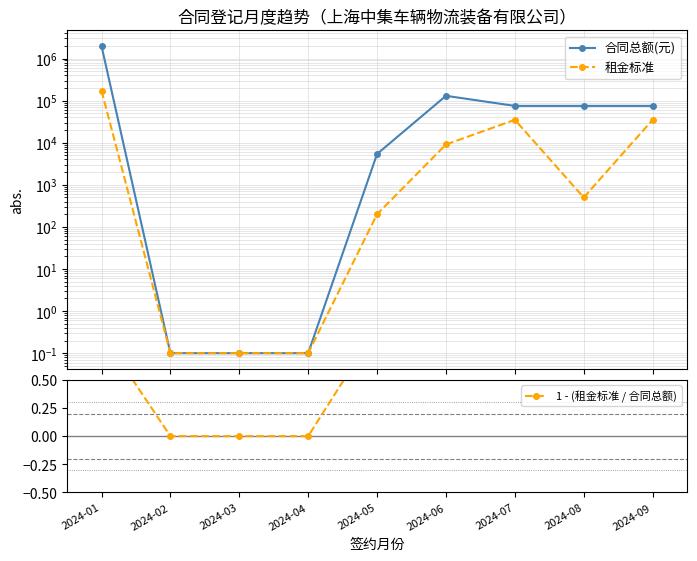

Is it true that 租金标准 equals 353.2 at 2024-05?

False